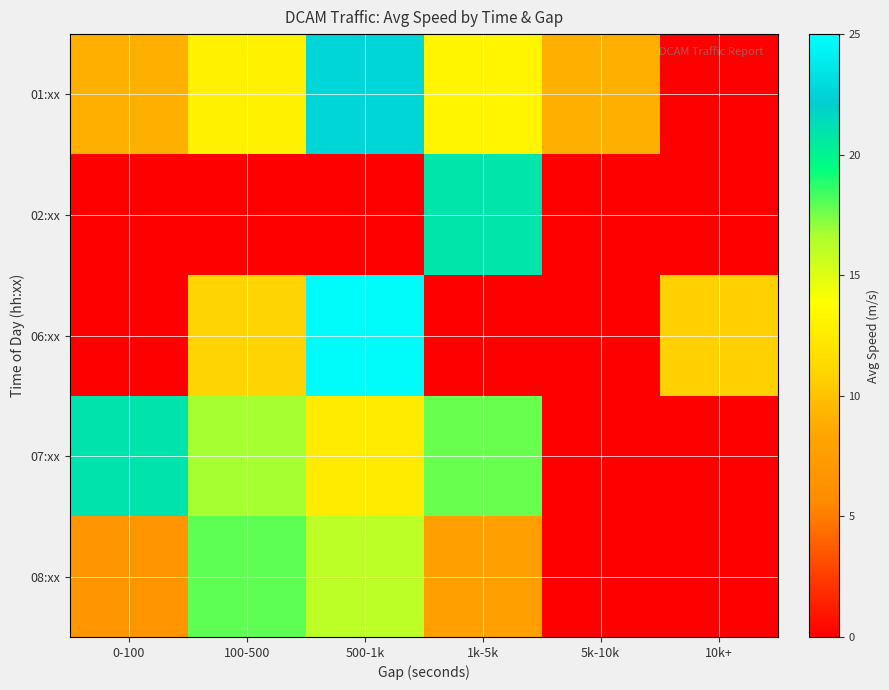

At 10k+, list the series in order from largest to smallest.

06:xx, 01:xx, 02:xx, 07:xx, 08:xx